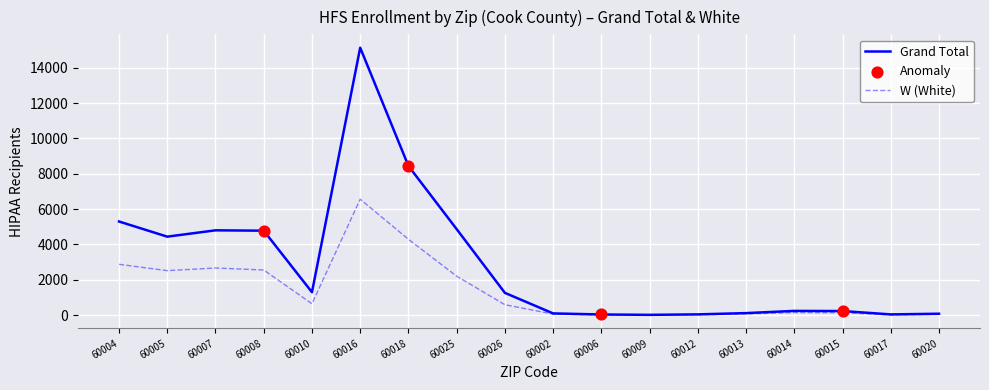

Which series has the largest range (max minus min)?

Grand Total